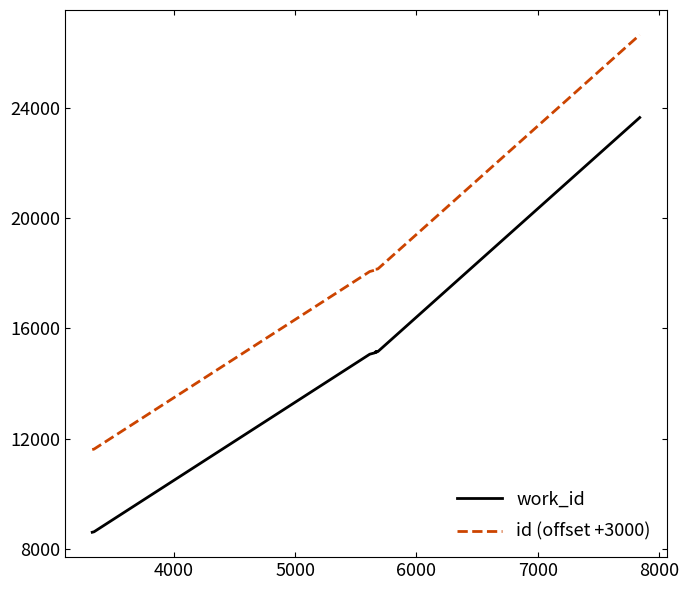

At 4000, list the series in order from largest to smallest.

id (offset +3000), work_id